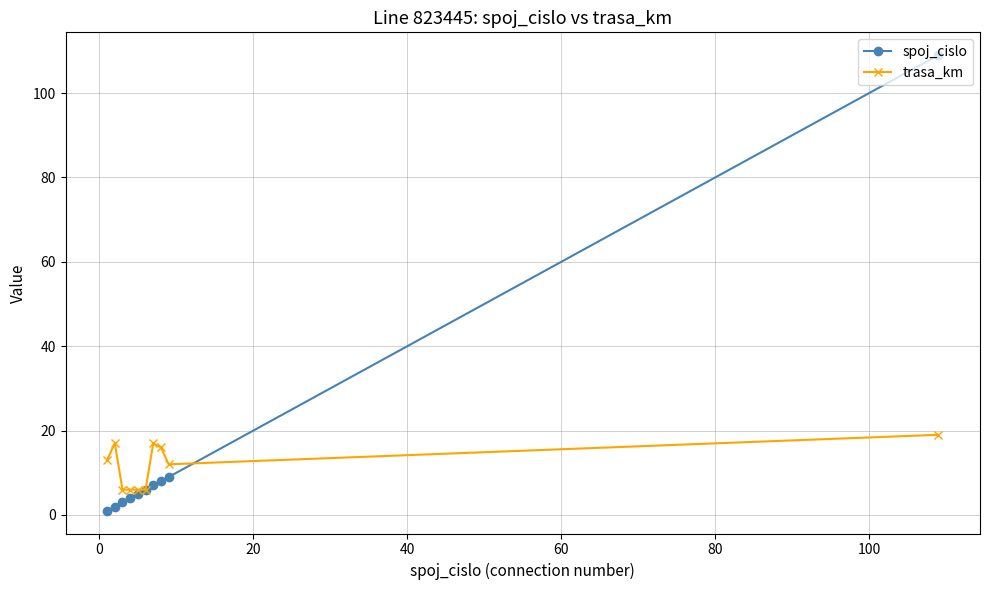

In trasa_km, how many points are higher than both neighbors (excluding endpoints)?

2